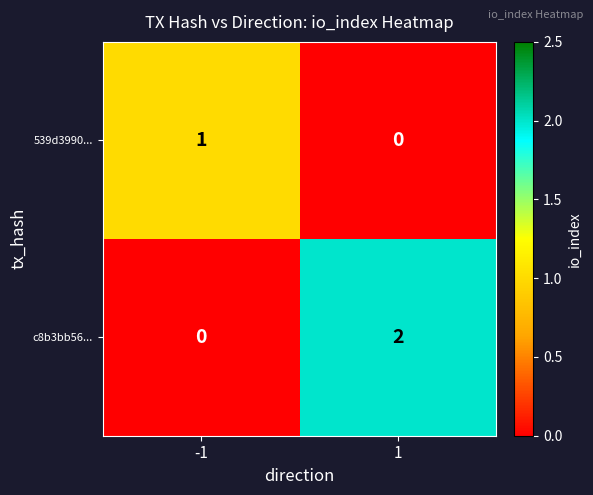

Reading left to right, list all the values displayed in this chart.

539d3990...: 1	0
c8b3bb56...: 0	2